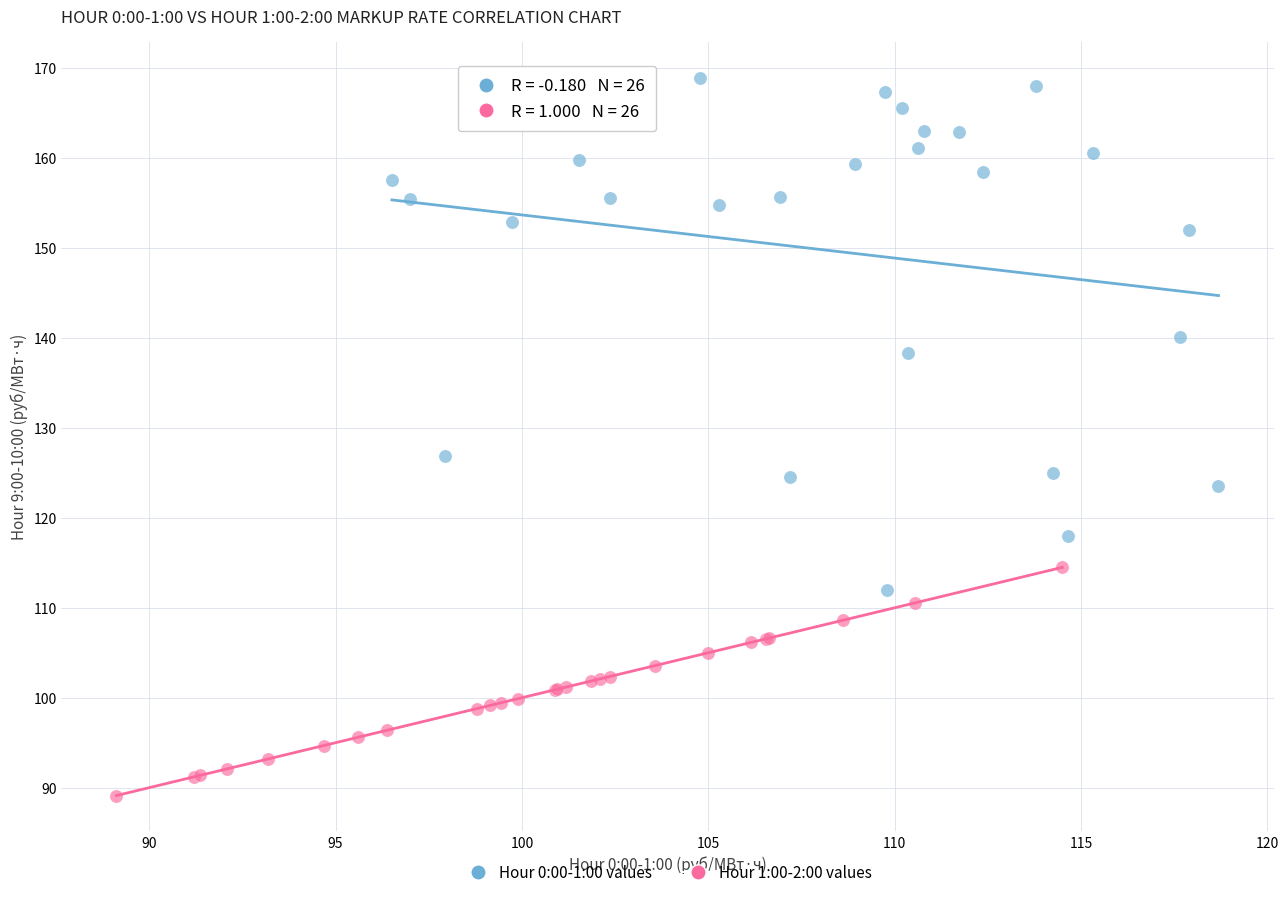

Which series reaches the maximum Y coordinate?

Hour 0:00-1:00 values